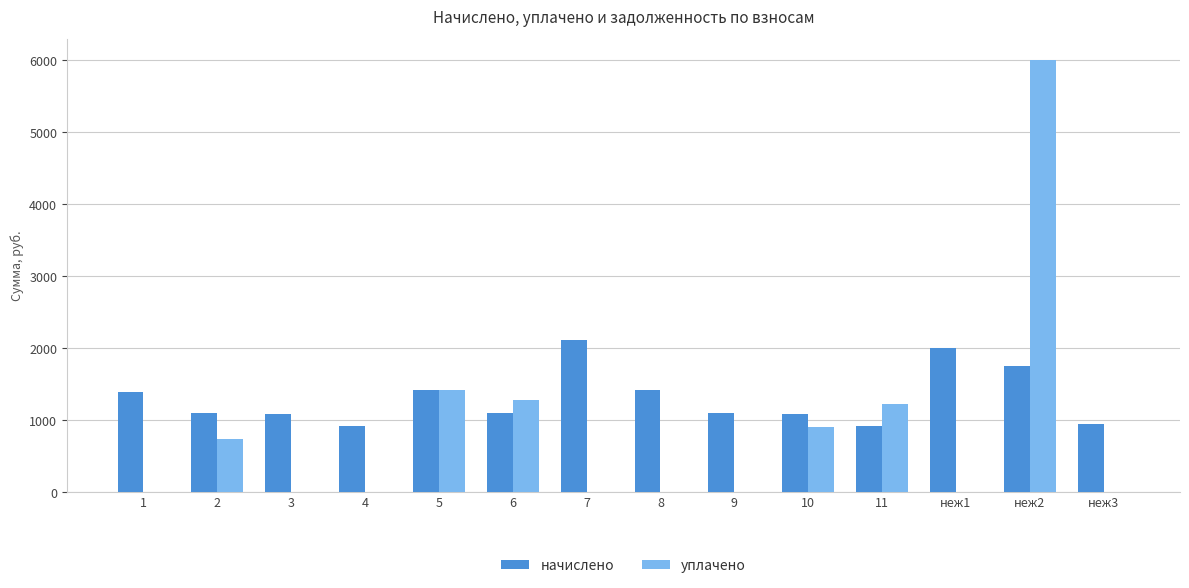

What is the sum of all уплачено values?

11525.8